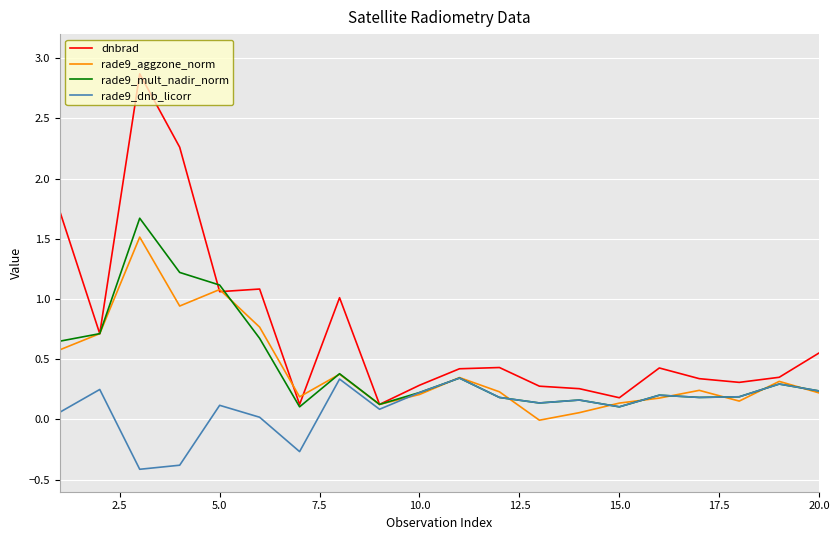

How many values in rade9_aggzone_norm are above zero?

19